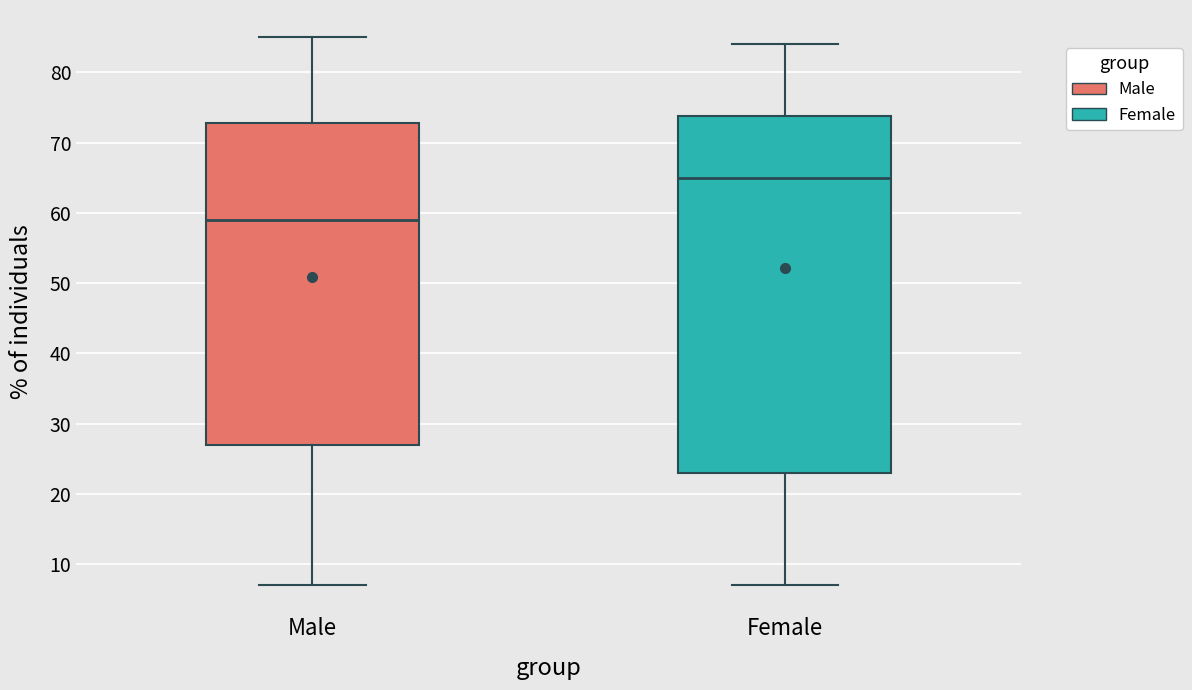

Which box is the tallest, from its lower edge to its upper edge?

Female